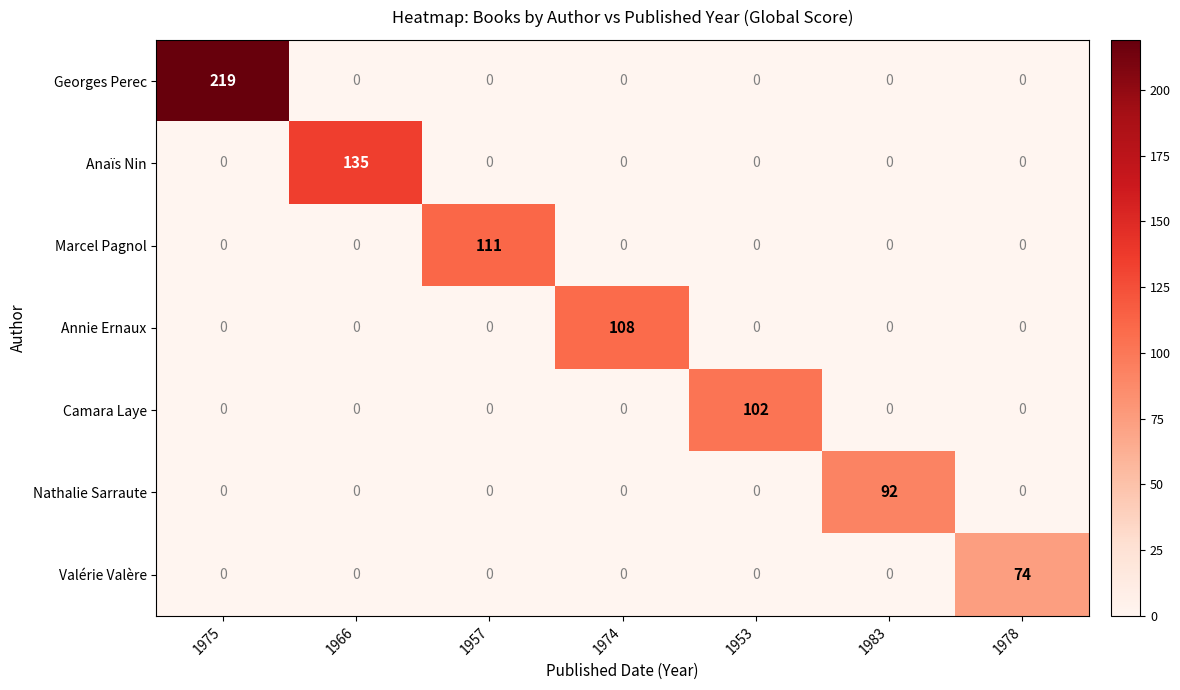

List the series in order of their peak value, highest first.

Georges Perec, Anaïs Nin, Marcel Pagnol, Annie Ernaux, Camara Laye, Nathalie Sarraute, Valérie Valère